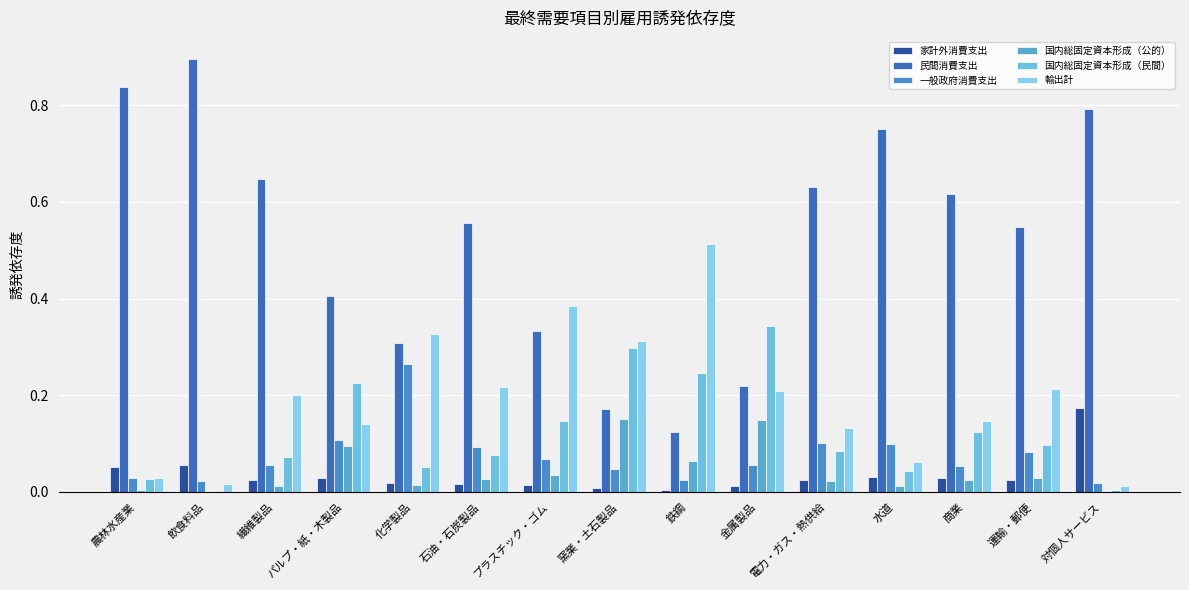

Reading left to right, list all the values displayed in this chart.

家計外消費支出: 0.1	0.1	0.0	0.0	0.0	0.0	0.0	0.0	0.0	0.0	0.0	0.0	0.0	0.0	0.2
民間消費支出: 0.8	0.9	0.6	0.4	0.3	0.6	0.3	0.2	0.1	0.2	0.6	0.7	0.6	0.5	0.8
一般政府消費支出: 0.0	0.0	0.1	0.1	0.3	0.1	0.1	0.0	0.0	0.1	0.1	0.1	0.1	0.1	0.0
国内総固定資本形成（公的）: 0.0	0.0	0.0	0.1	0.0	0.0	0.0	0.2	0.1	0.1	0.0	0.0	0.0	0.0	0.0
国内総固定資本形成（民間）: 0.0	0.0	0.1	0.2	0.1	0.1	0.1	0.3	0.2	0.3	0.1	0.0	0.1	0.1	0.0
輸出計: 0.0	0.0	0.2	0.1	0.3	0.2	0.4	0.3	0.5	0.2	0.1	0.1	0.1	0.2	0.0